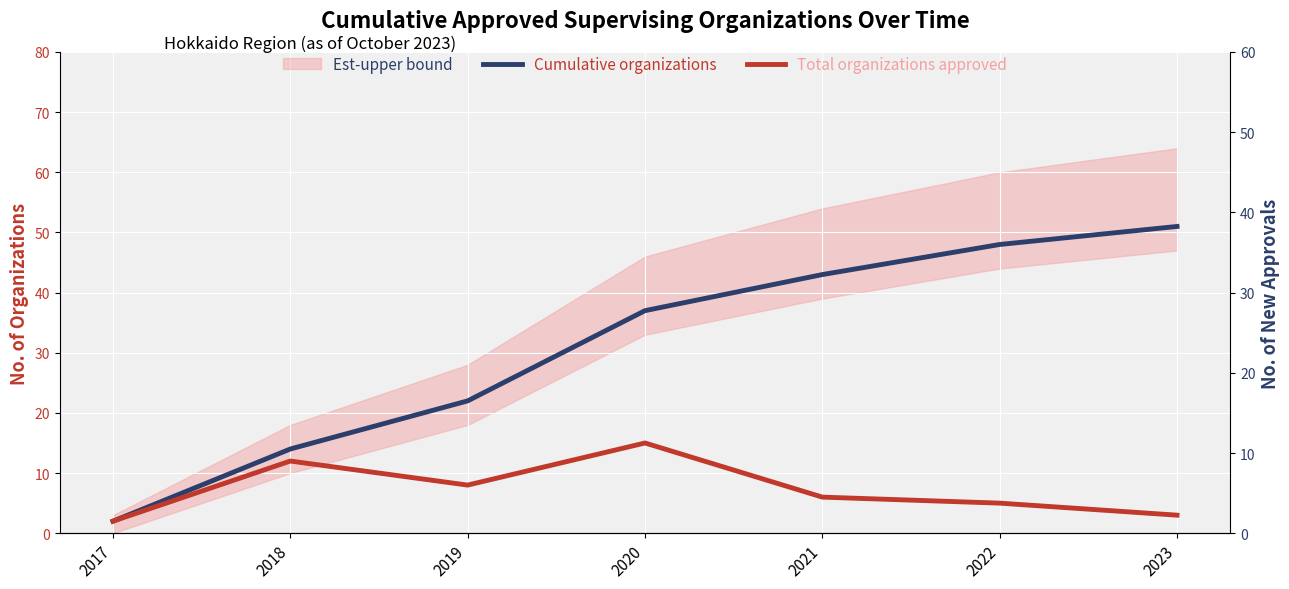

What is the greatest value displayed?

51